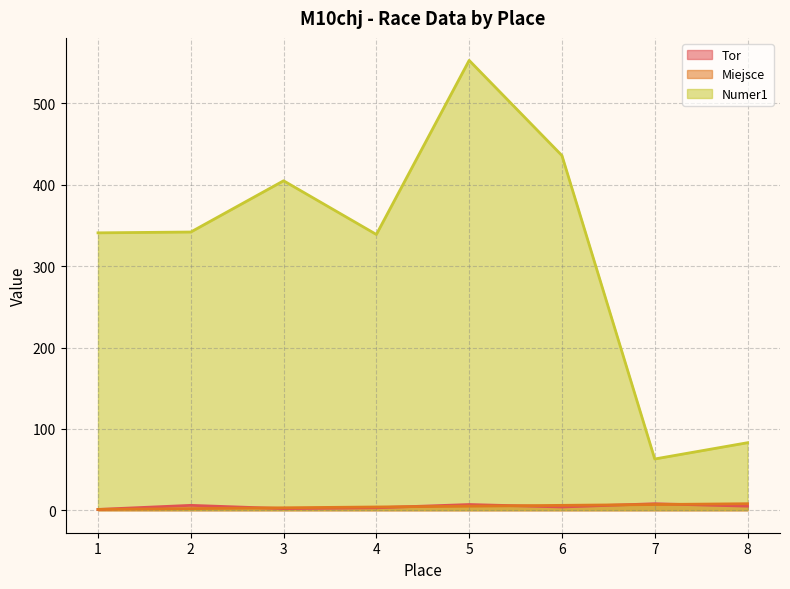

At which category is the sum across all series the highest?

5